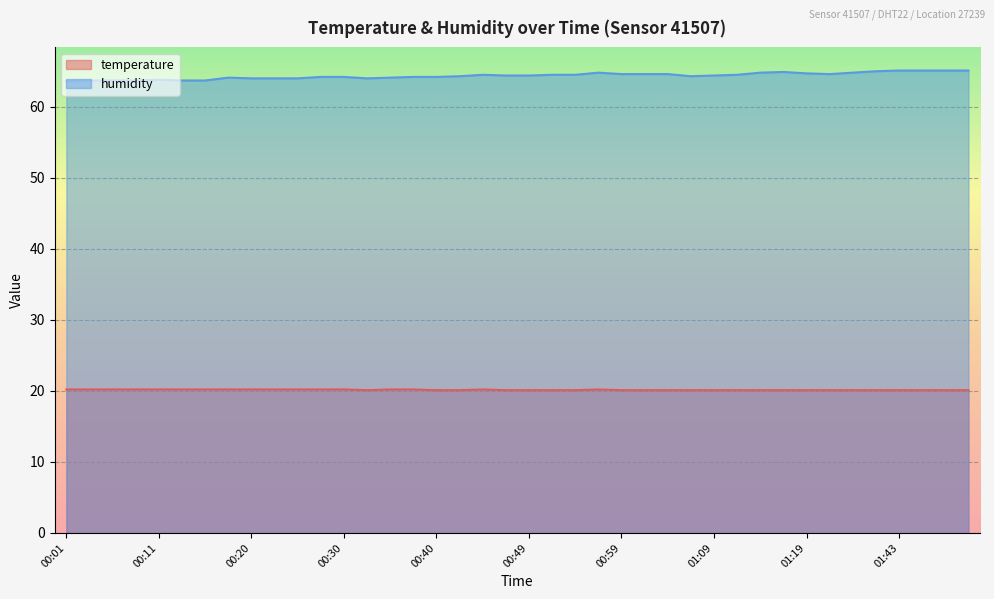

Reading right to left, list all the values displayed in this chart.

temperature: 20.1	20.1	20.1	20.1	20.1	20.1	20.1	20.1	20.1	20.1	20.1	20.1	20.1	20.1	20.1	20.1	20.2	20.1	20.1	20.1	20.1	20.2	20.1	20.1	20.2	20.2	20.1	20.2	20.2	20.2	20.2	20.2	20.2	20.2	20.2	20.2	20.2	20.2	20.2	20.2
humidity: 65.1	65.1	65.1	65.1	65.0	64.8	64.6	64.7	64.9	64.8	64.5	64.4	64.3	64.6	64.6	64.6	64.8	64.5	64.5	64.4	64.4	64.5	64.3	64.2	64.2	64.1	64.0	64.2	64.2	64.0	64.0	64.0	64.1	63.7	63.7	63.8	63.7	63.7	63.7	63.6